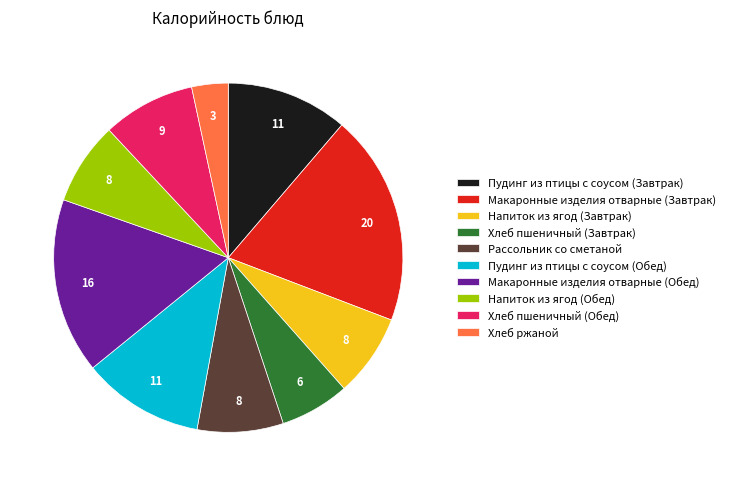

Which category has the biggest portion of the pie?

Макаронные изделия отварные (Завтрак)